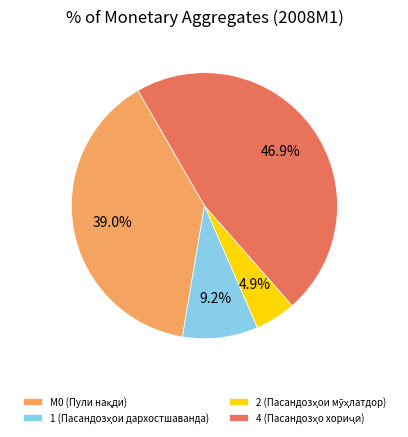

Is there any slice that represents more than half of the pie?

No